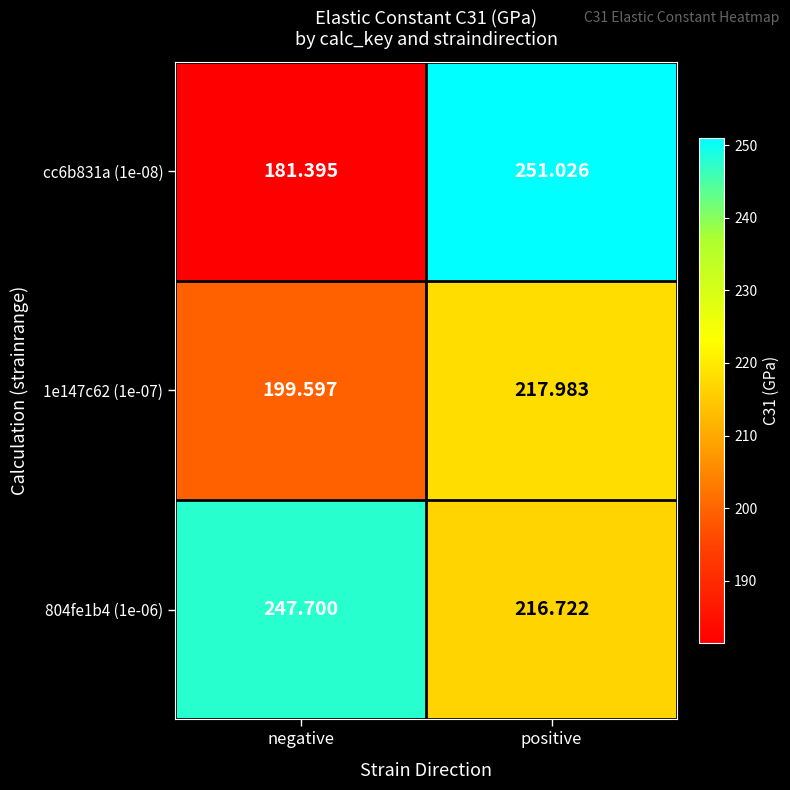

List the labels in order of 1e147c62 (1e-07) value, largest first.

positive, negative